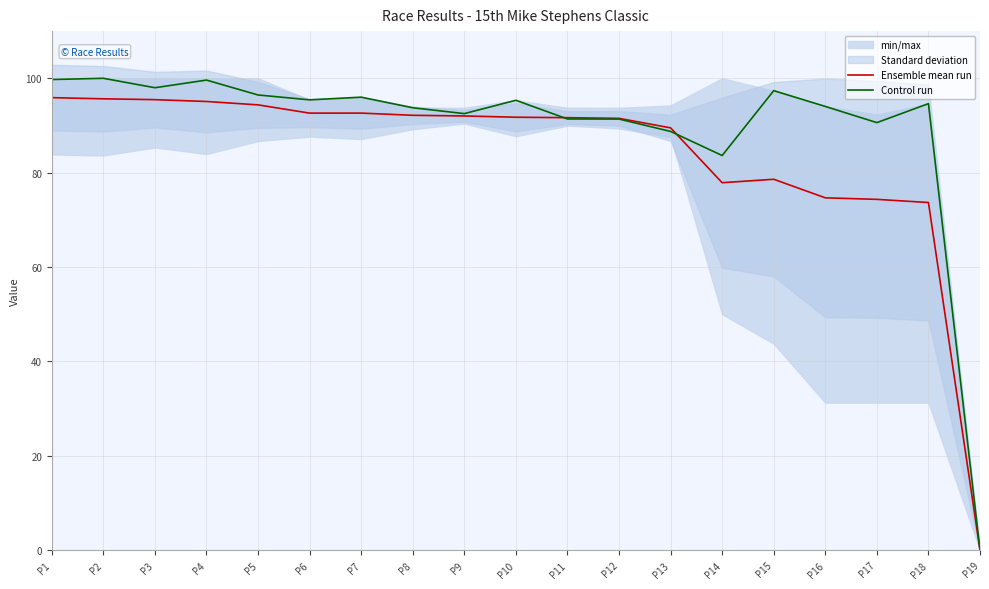

Reading left to right, list all the values displayed in this chart.

Ensemble mean run: P1=95.9	P2=95.7	P3=95.5	P4=95.1	P5=94.4	P6=92.6	P7=92.6	P8=92.2	P9=92.0	P10=91.7	P11=91.7	P12=91.5	P13=89.5	P14=77.9	P15=78.6	P16=74.7	P17=74.3	P18=73.7	P19=0.0
Control run: P1=99.7	P2=100.0	P3=98.0	P4=99.6	P5=96.5	P6=95.4	P7=96.0	P8=93.8	P9=92.5	P10=95.3	P11=91.4	P12=91.4	P13=88.7	P14=83.6	P15=97.4	P16=94.0	P17=90.6	P18=94.6	P19=0.0